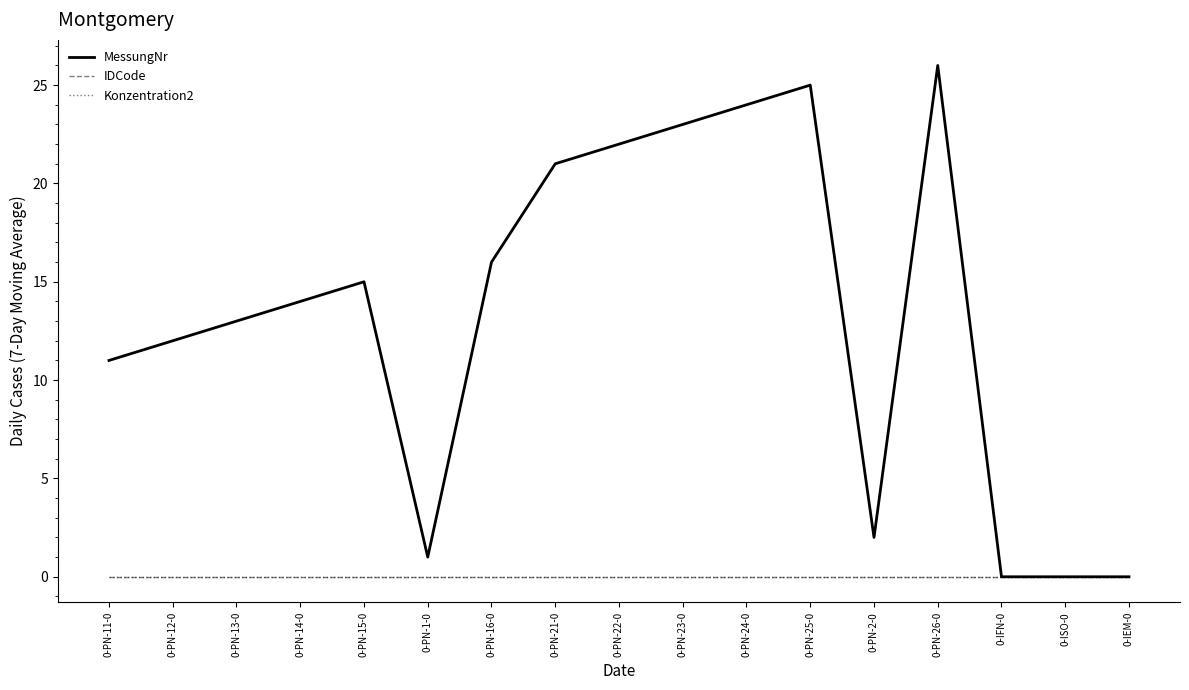

True or false: IDCode and Konzentration2 cross at least once.

False